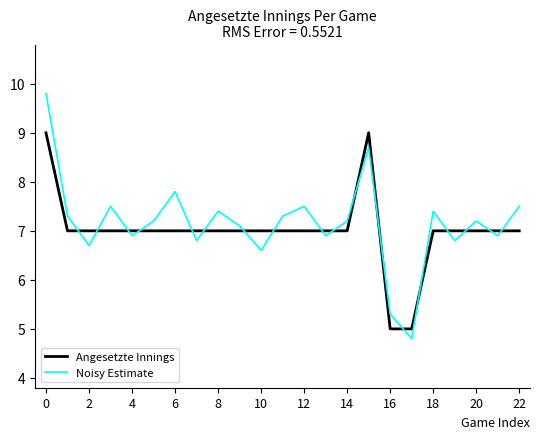

What is the minimum value for Angesetzte Innings?

5.0